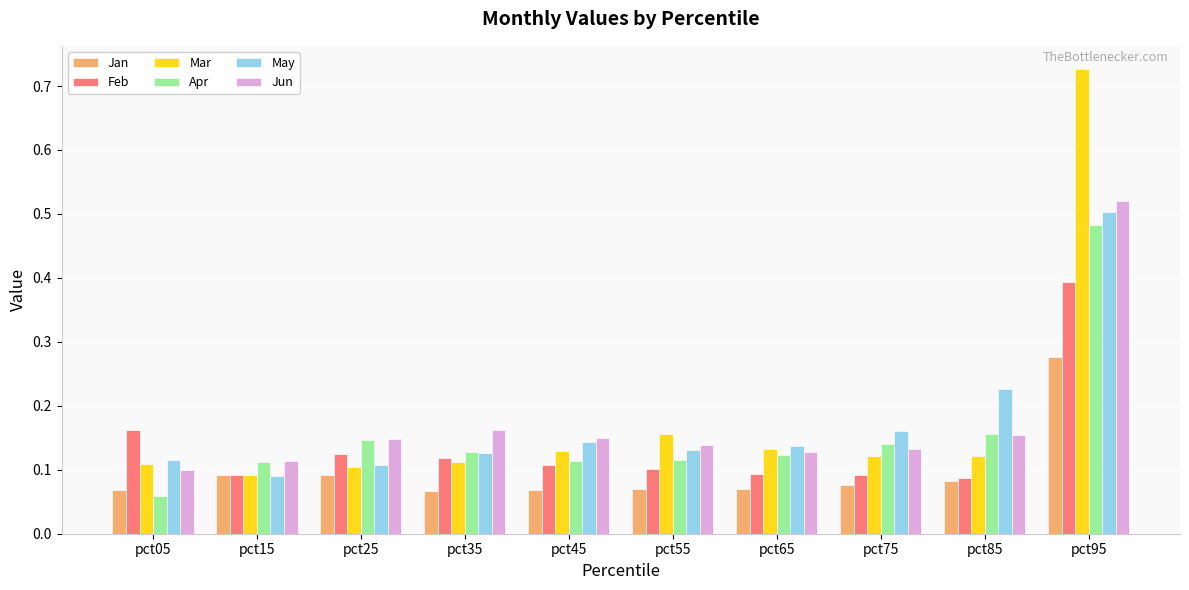

What are all the series names shown in the legend?

Jan, Feb, Mar, Apr, May, Jun